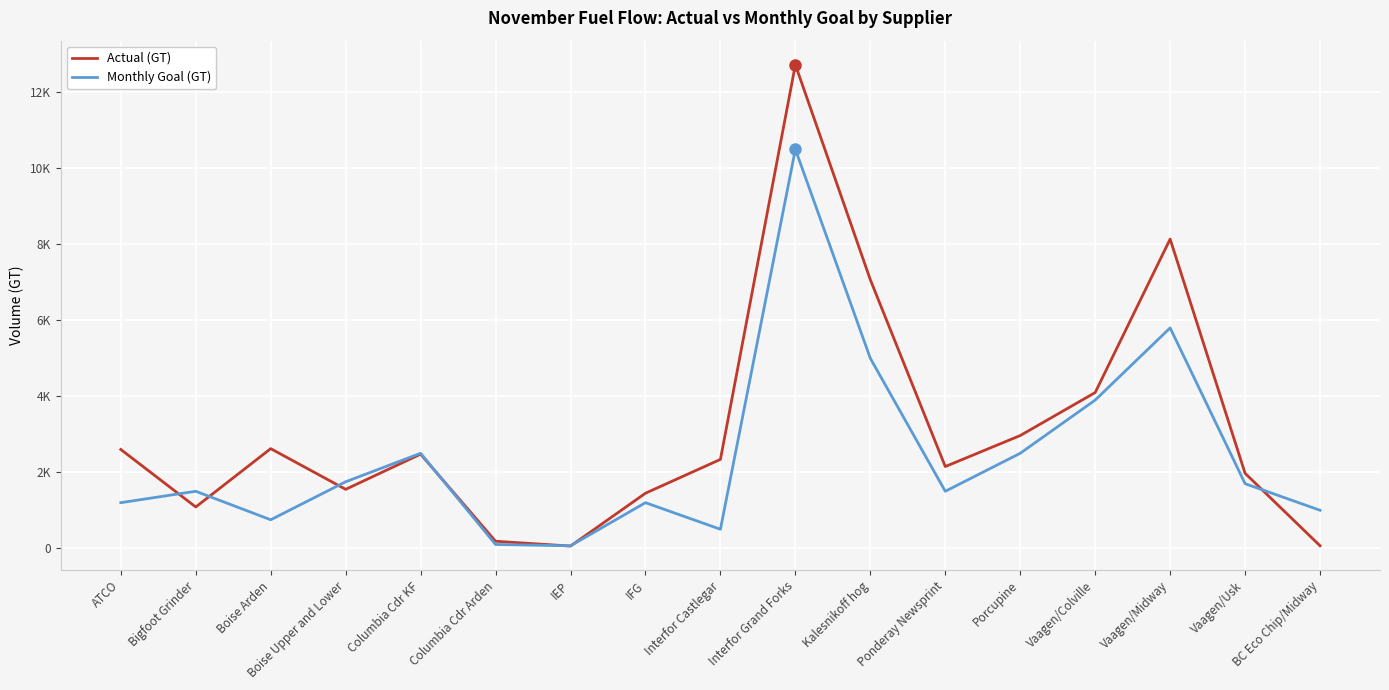

Is this an area chart (filled region under the line)?

No